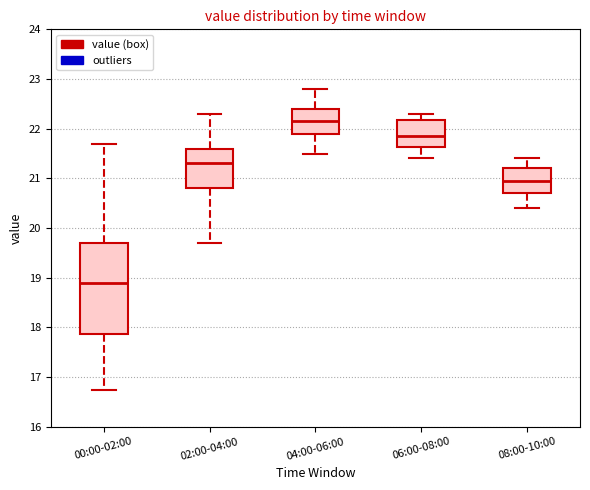

Reading left to right, transcribe this box plot: for each box, give where its median line is, the range the box spans, and where its two whiskers end, as read against the y-axis. The values are not printed on the chart, so give them approximately, as read against the axis.

00:00-02:00: median 18.9, box 17.9 to 19.7, whiskers 16.7 to 21.7
02:00-04:00: median 21.3, box 20.8 to 21.6, whiskers 19.7 to 22.3
04:00-06:00: median 22.2, box 21.9 to 22.4, whiskers 21.5 to 22.8
06:00-08:00: median 21.9, box 21.6 to 22.2, whiskers 21.4 to 22.3
08:00-10:00: median 21.0, box 20.7 to 21.2, whiskers 20.4 to 21.4